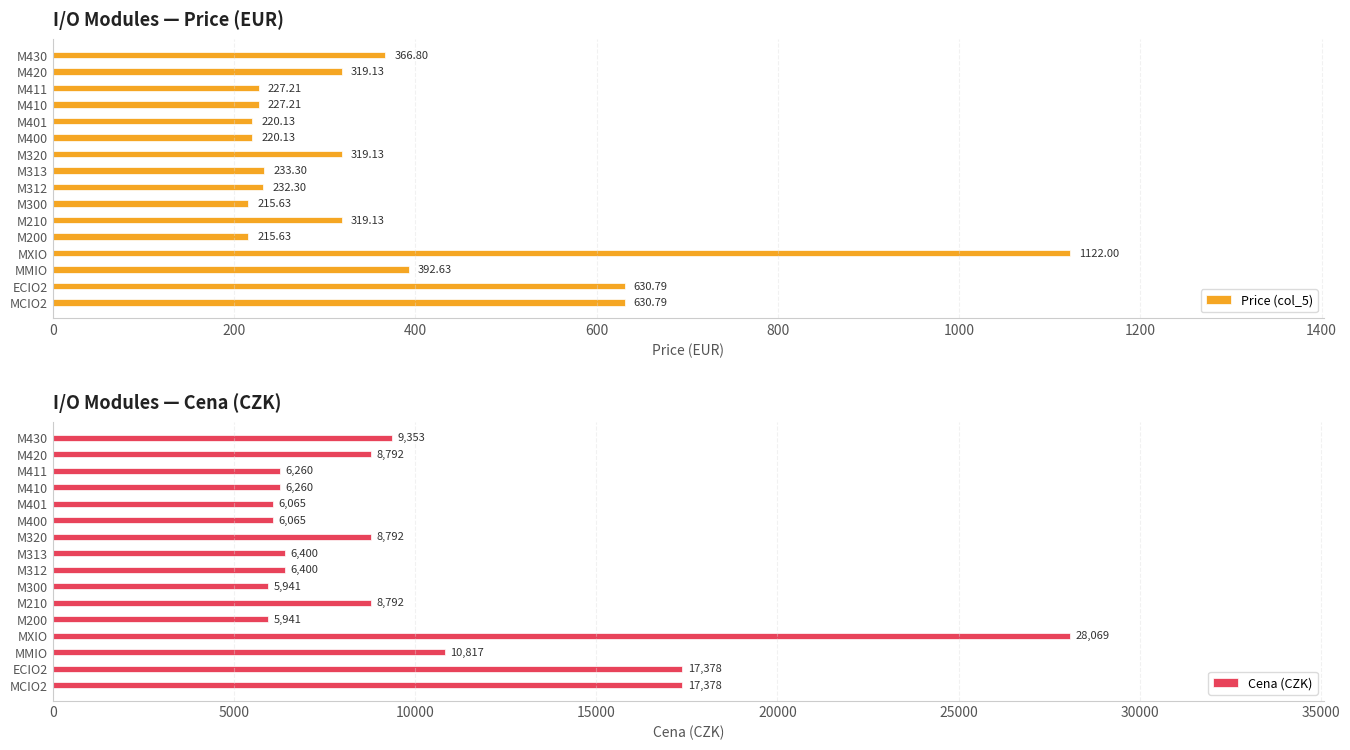

What is the average value of the Cena (CZK) series?

9918.8